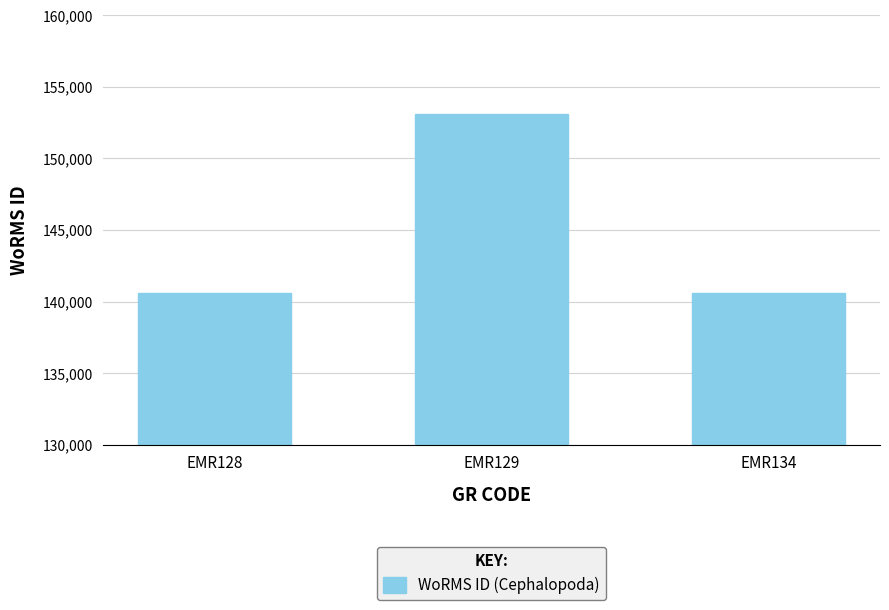

What is the value of the 3rd bar from the left?

140625